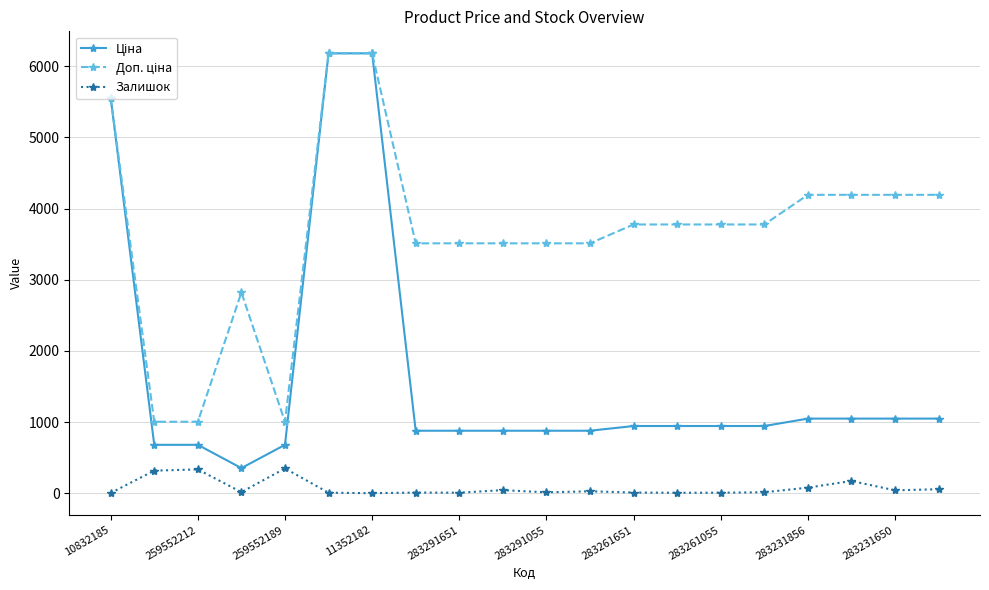

True or false: Залишок has more than 2 points higher than both neighbors.

True